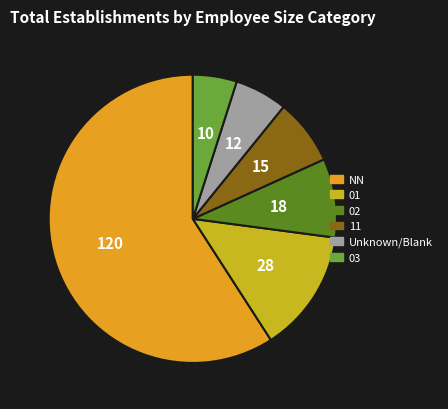

Does any single category account for the majority?

Yes